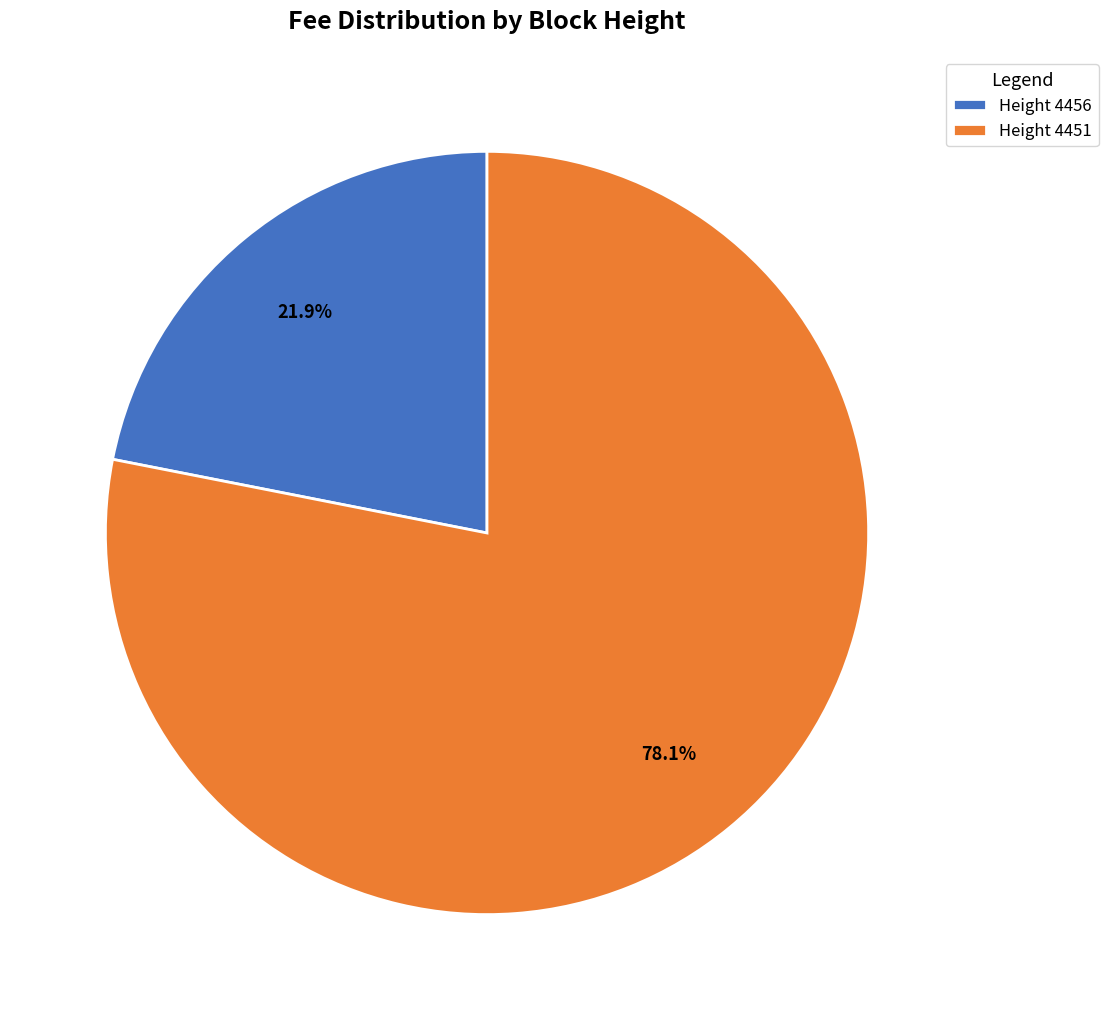

Rank the categories by value from lowest to highest.

Height 4456, Height 4451